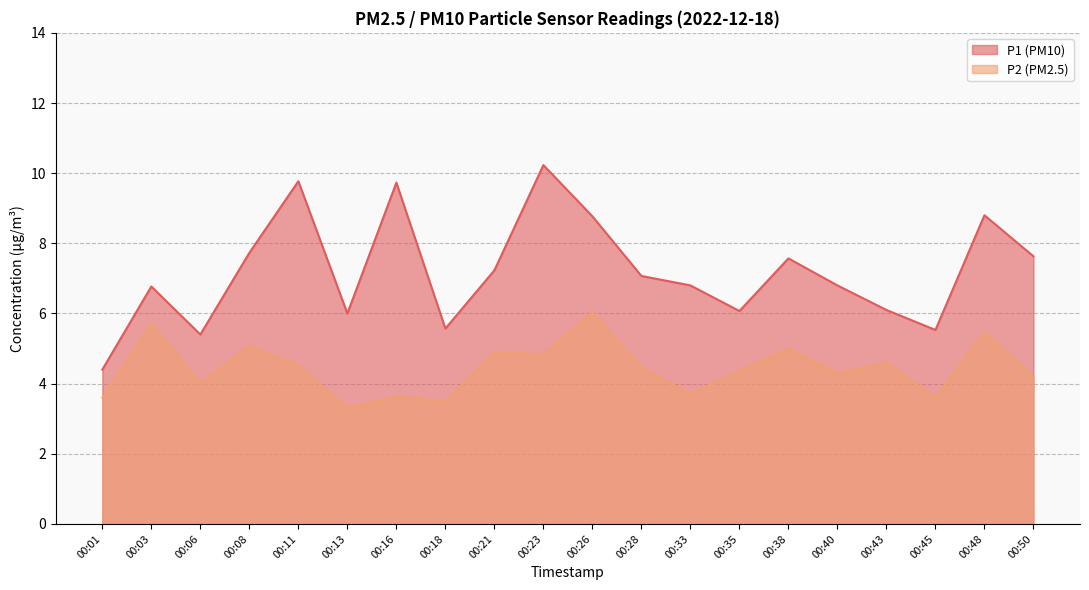

What value does the P2 series have at 00:03?

5.7